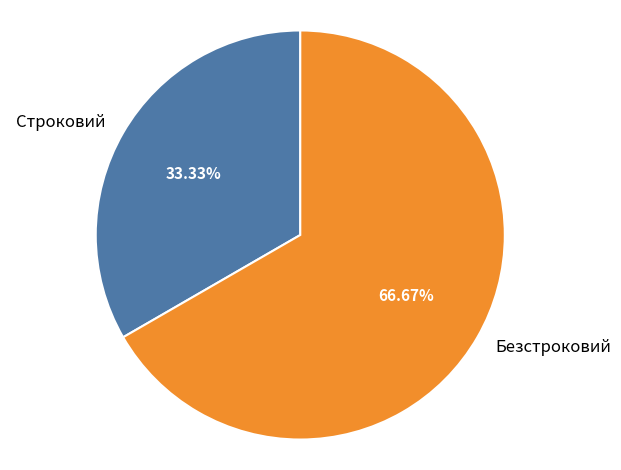

The Безстроковий slice represents 67% of the pie. True or false?

True